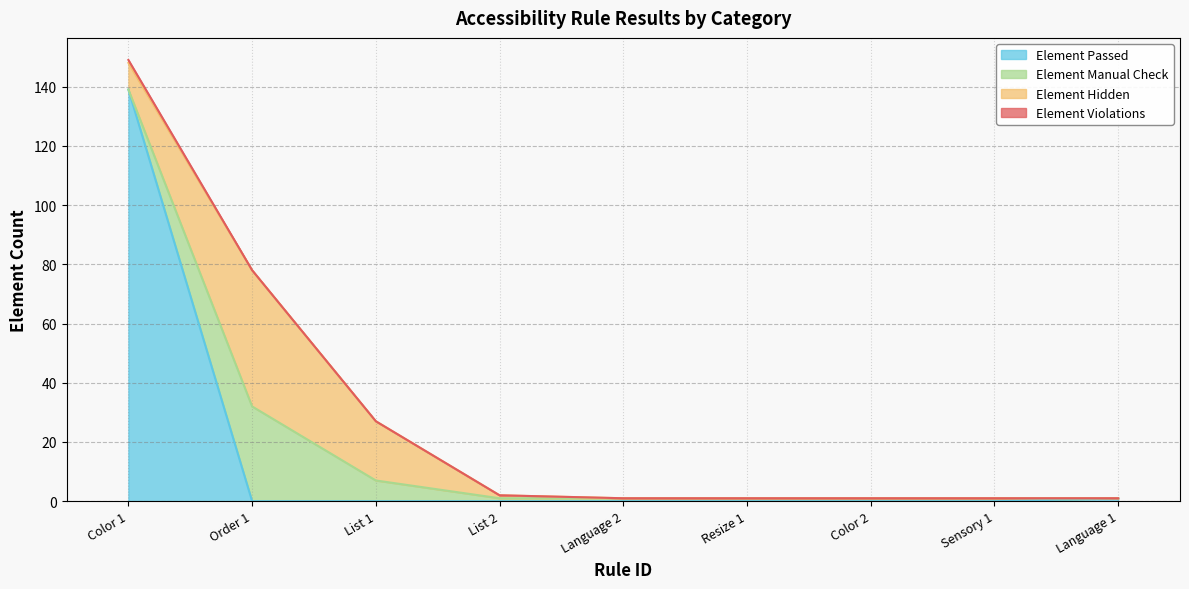

Between Color 2 and List 1, which is larger?

Color 2